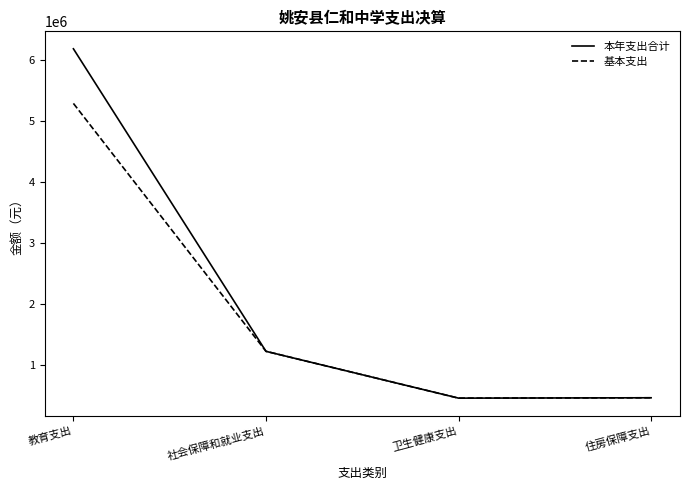

Does the chart have visible grid lines?

No